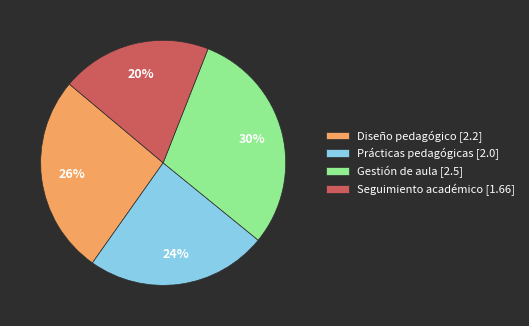

What percentage is the Prácticas pedagógicas slice, to the nearest percent?

24%